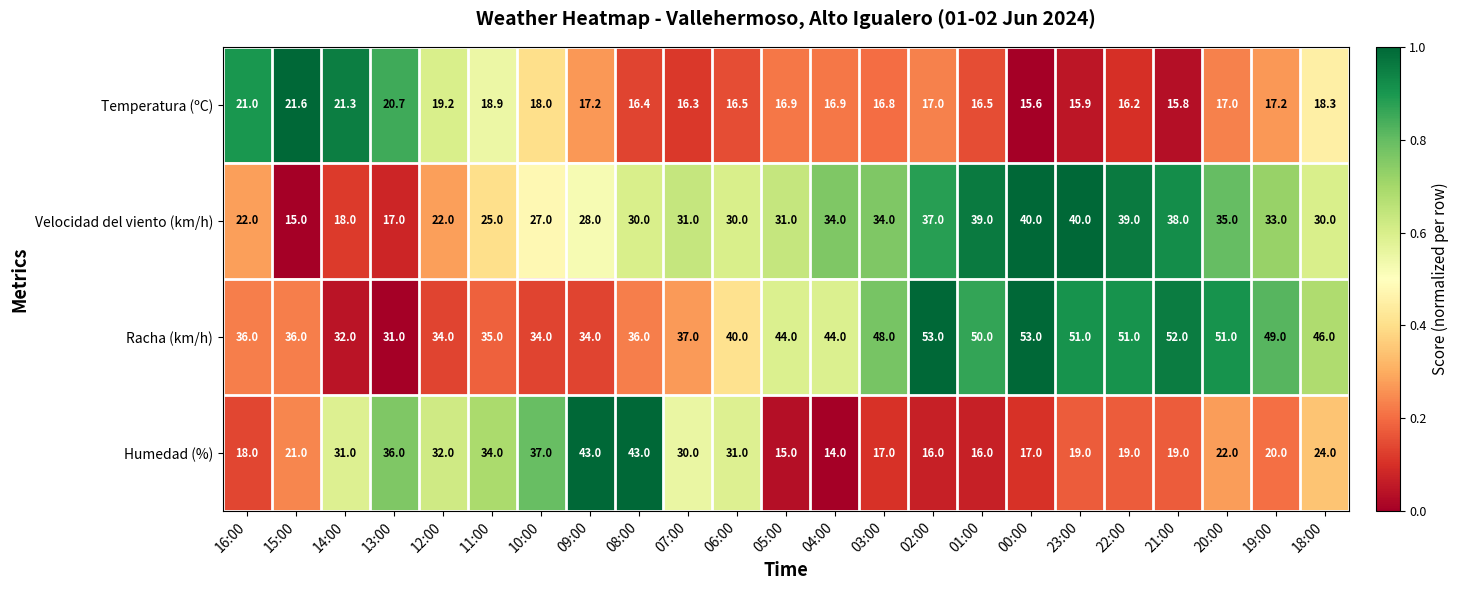

What is the sum of all Temperatura (ºC) values?

407.2